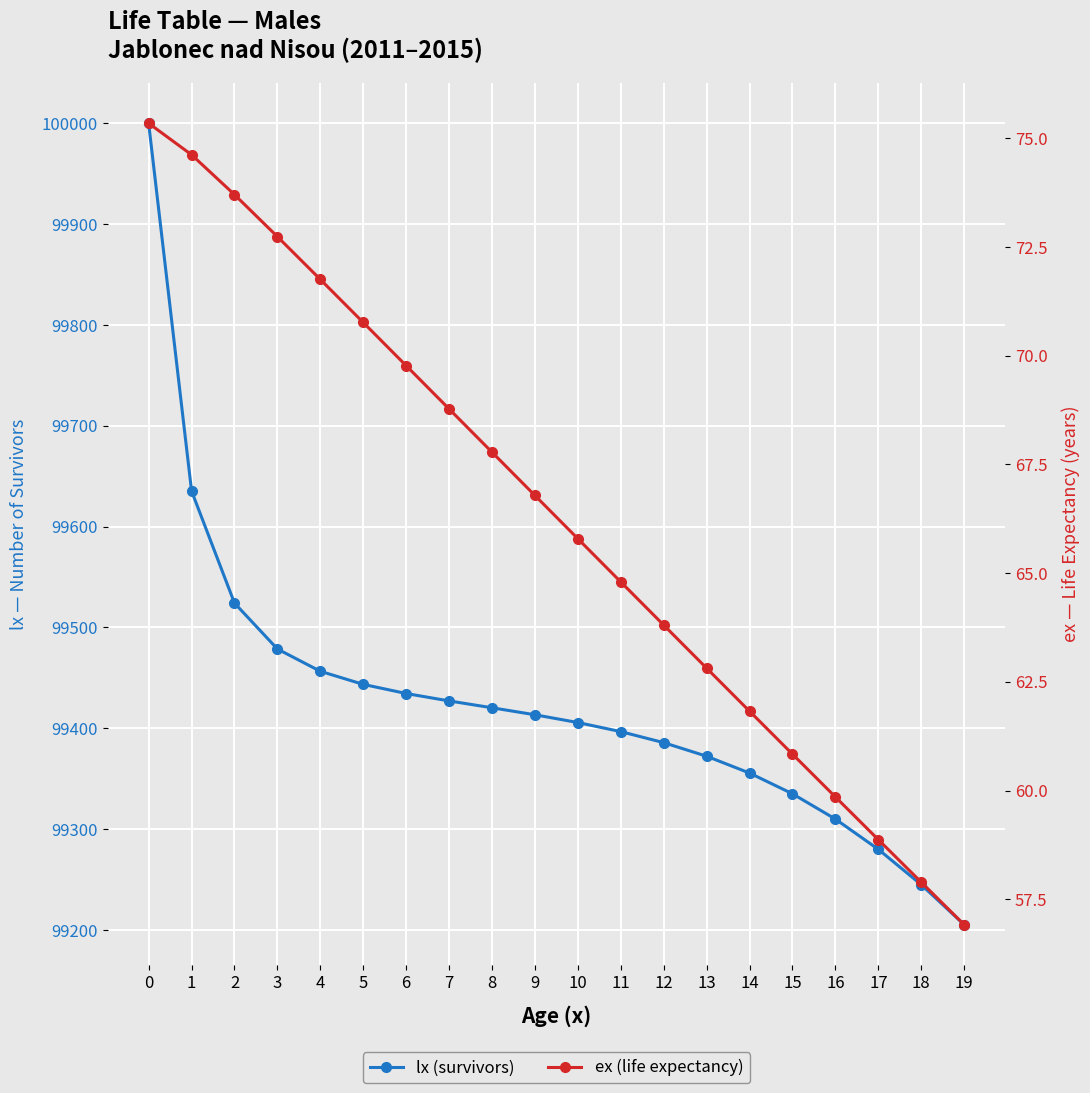

Rank the series by their maximum value, from lowest to highest.

ex (life expectancy), lx (survivors)